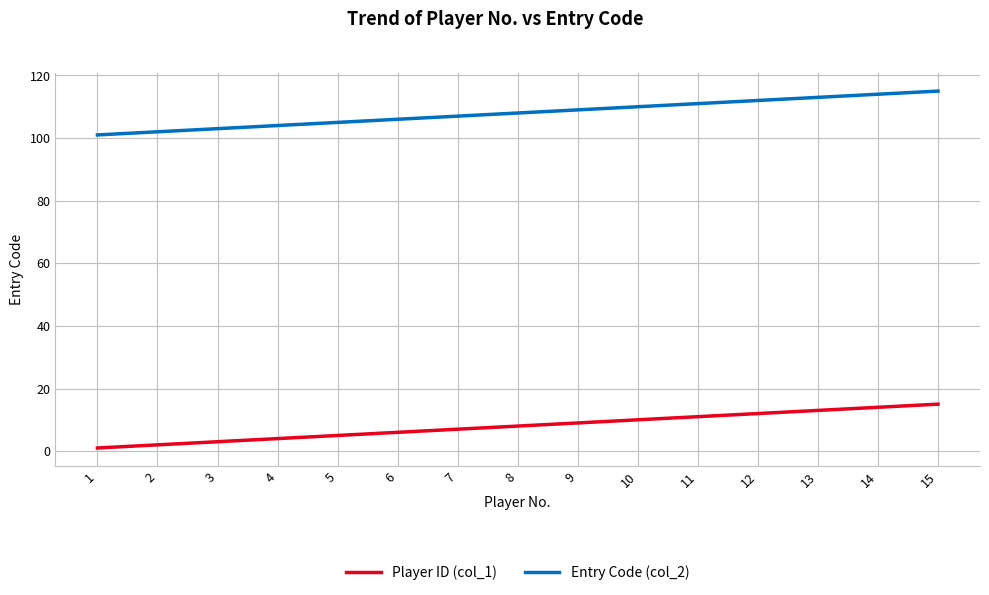

Is the value of Player ID (col_1) at 14 greater than the value of Entry Code (col_2) at 14?

No